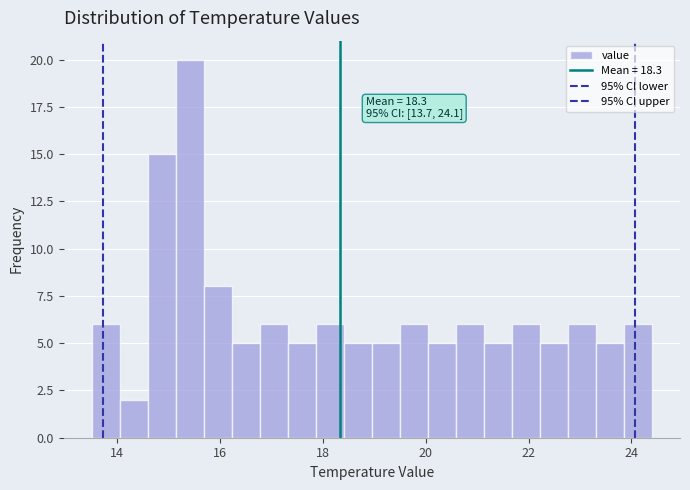

Around what value on the x-axis is the tallest bar? Give the approximate position of its centre, as read against the axis.

15.4